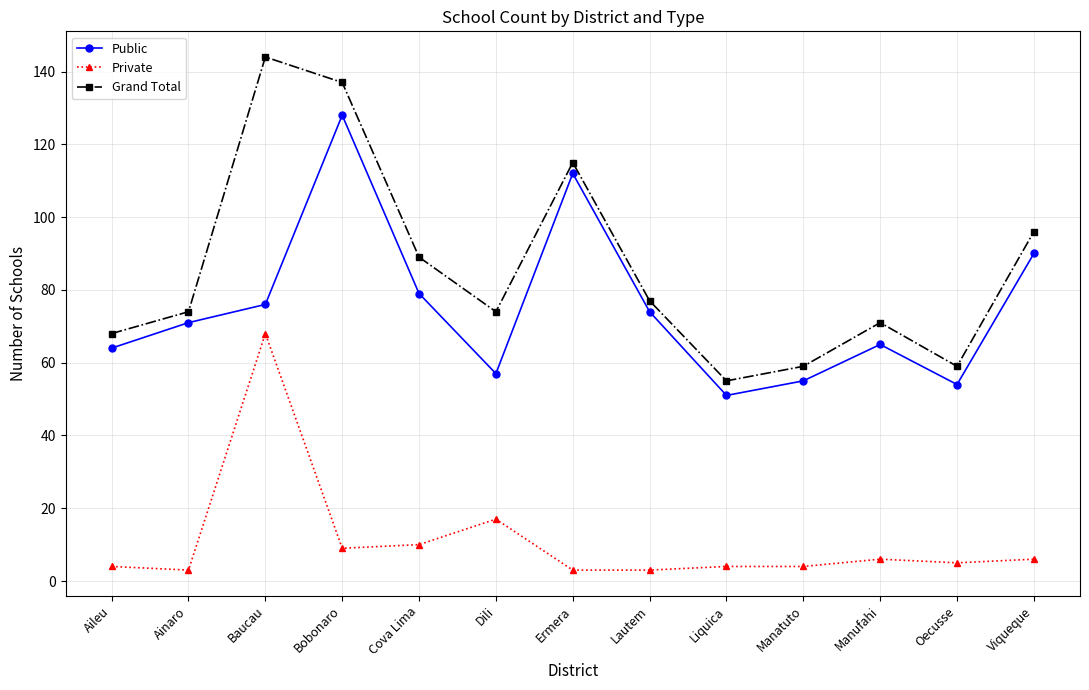

What is the difference between the Private values at Liquica and Lautem?

1